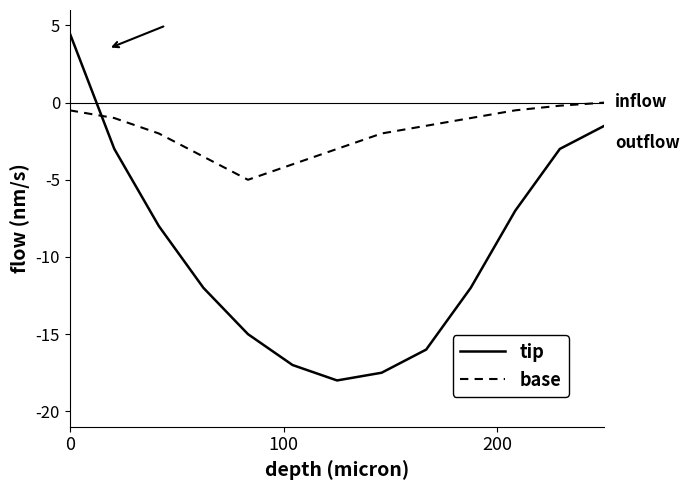

Which series has the largest total across all categories?

base